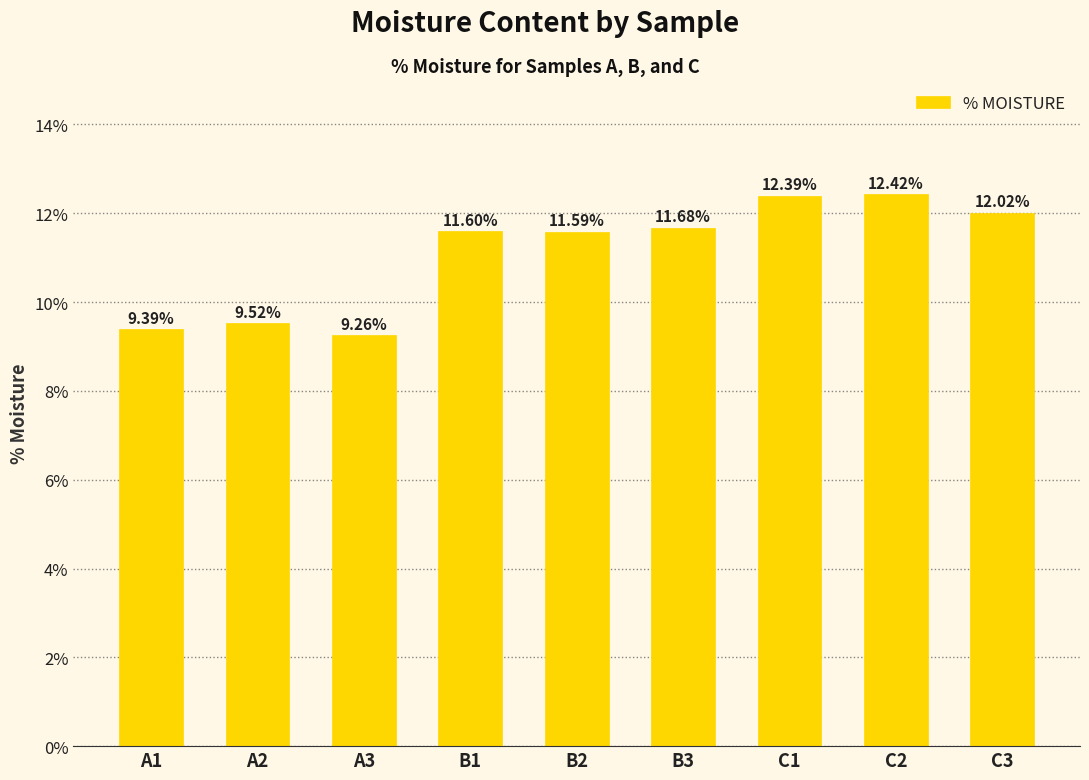

Reading left to right, extract all data points from this chart.

A1=9.4	A2=9.5	A3=9.3	B1=11.6	B2=11.6	B3=11.7	C1=12.4	C2=12.4	C3=12.0